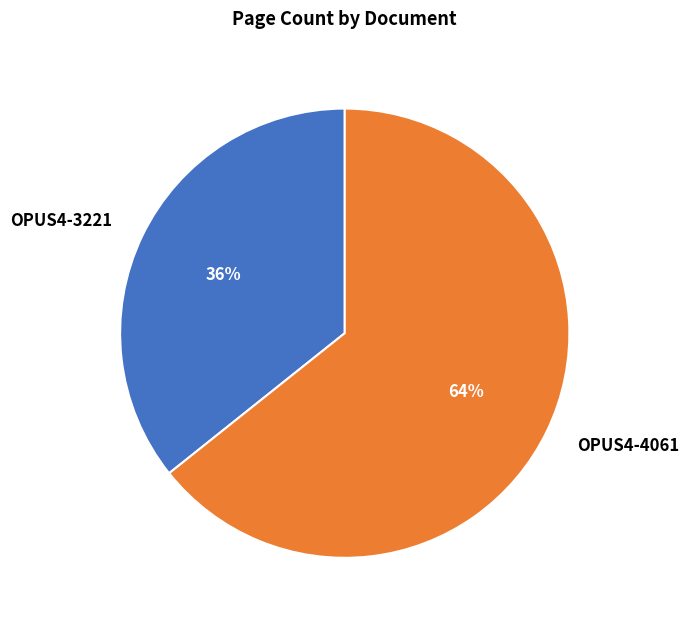

Is it true that OPUS4-3221 is 28% of the pie?

False